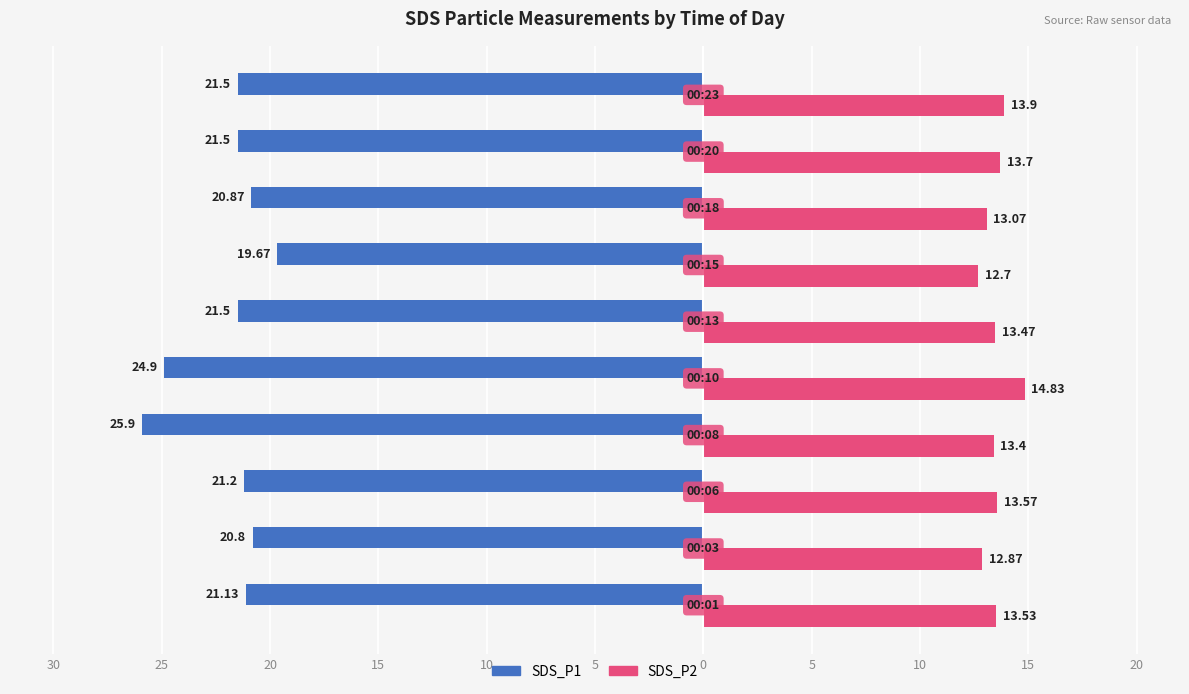

What are all the series names shown in the legend?

SDS_P1, SDS_P2